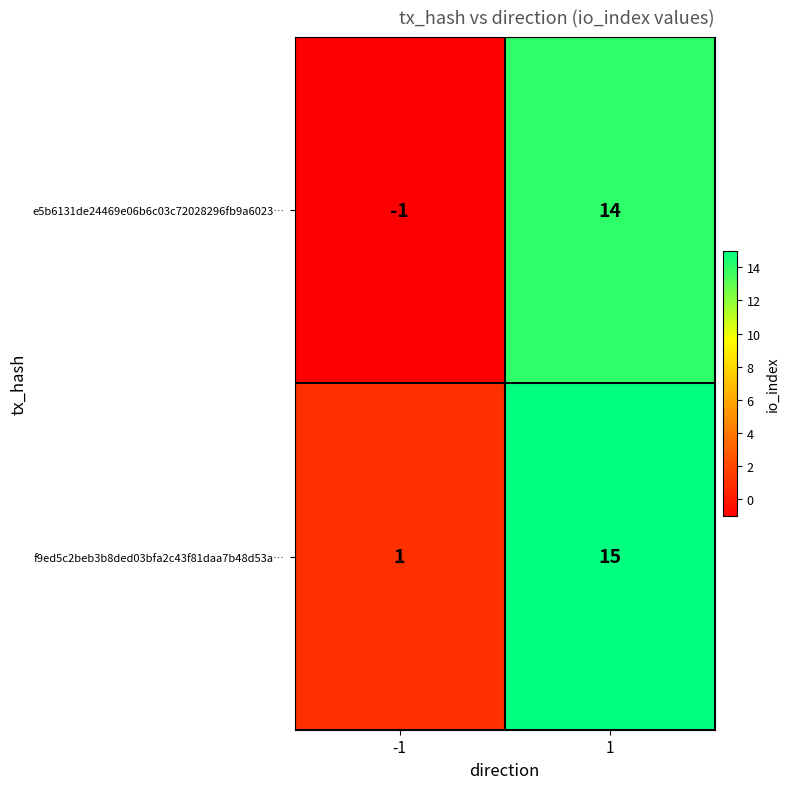

Is the value of e5b6131de24469e06b6c03c72028296fb9a6023… at -1 greater than the value of f9ed5c2beb3b8ded03bfa2c43f81daa7b48d53a… at 1?

No